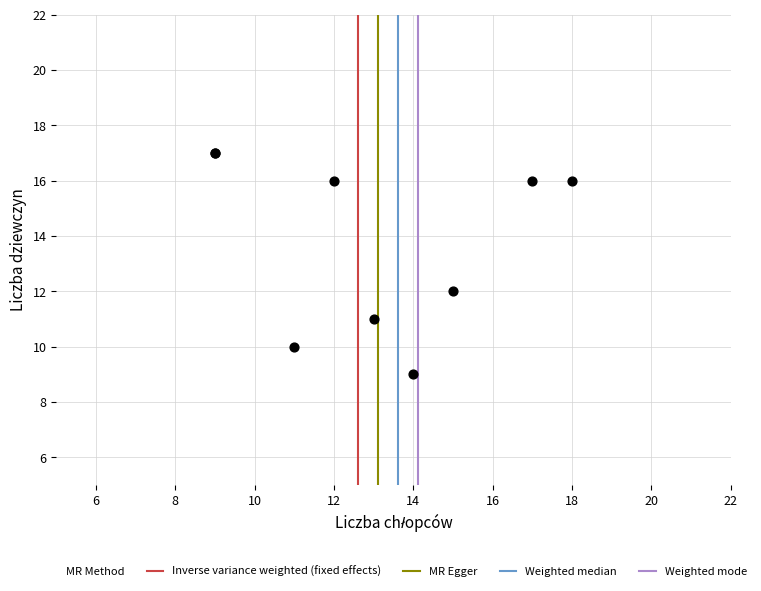

What Y value in the scatter plot is closest to 13?

12